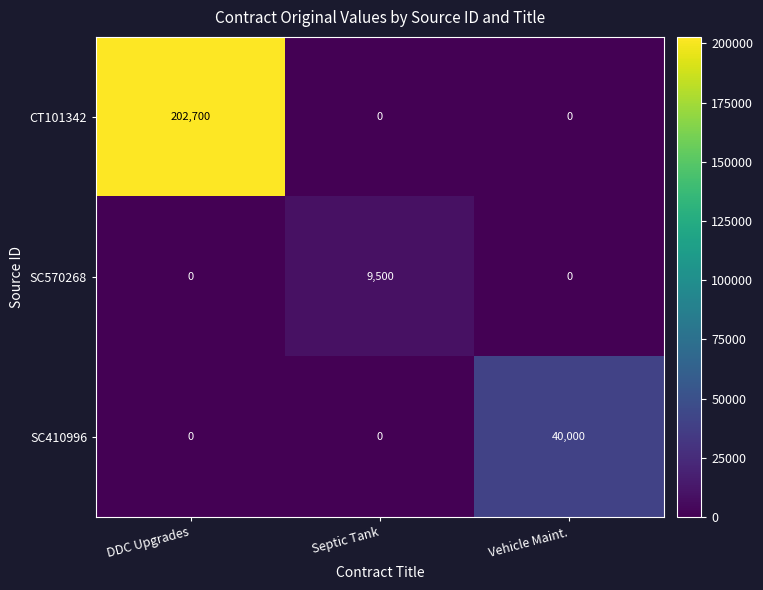

What is the average value of the SC410996 series?

13333